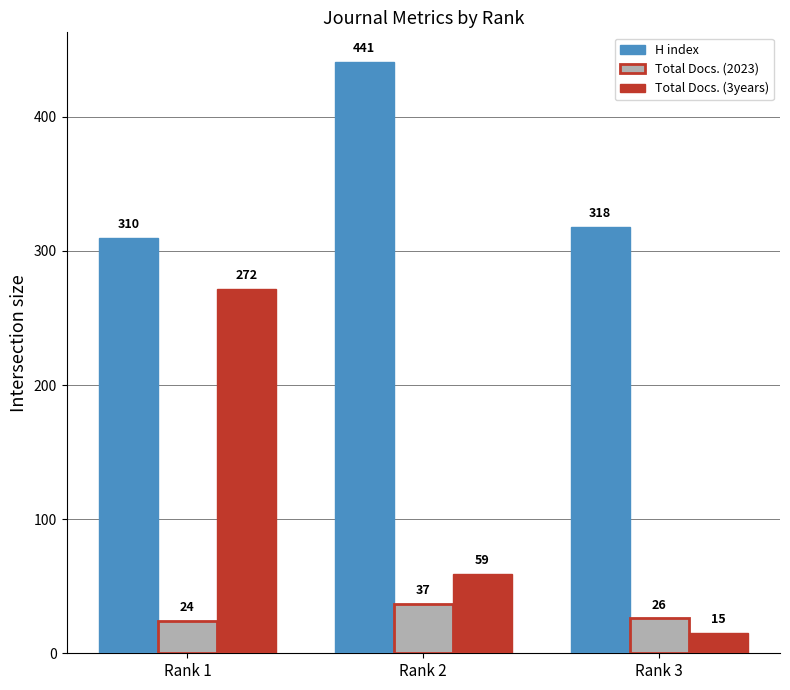

Reading left to right, extract all data points from this chart.

H index: Rank 1=310	Rank 2=441	Rank 3=318
Total Docs. (2023): Rank 1=24	Rank 2=37	Rank 3=26
Total Docs. (3years): Rank 1=272	Rank 2=59	Rank 3=15